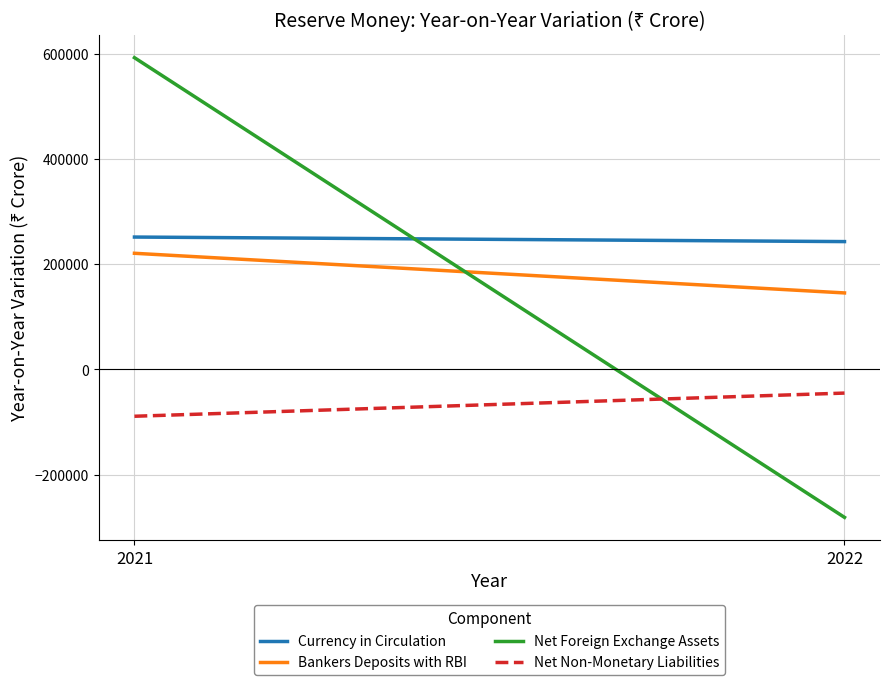

At which category is the sum across all series the highest?

2021